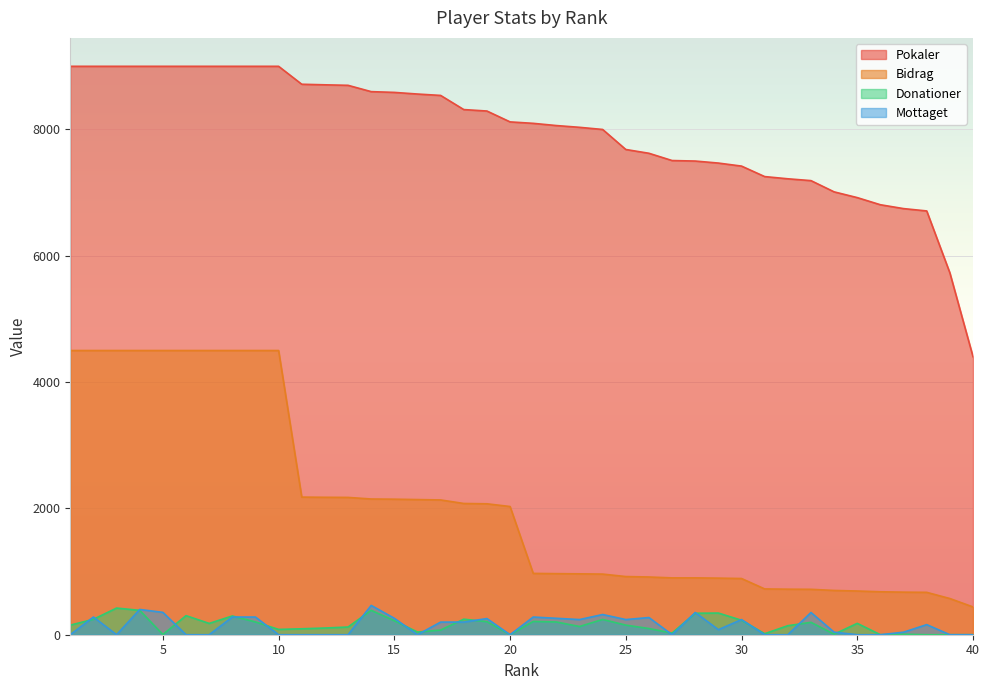

How many values in the Mottaget series exceed 160?

19